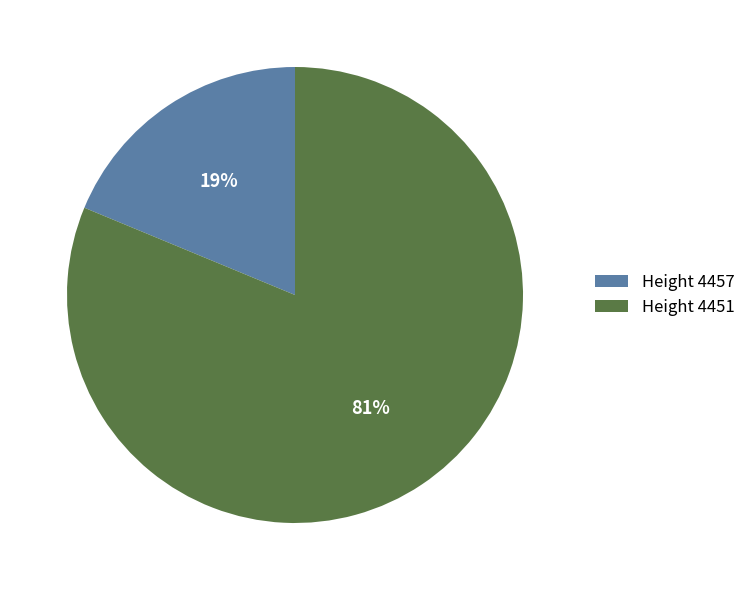

How many slices are in this pie chart?

2